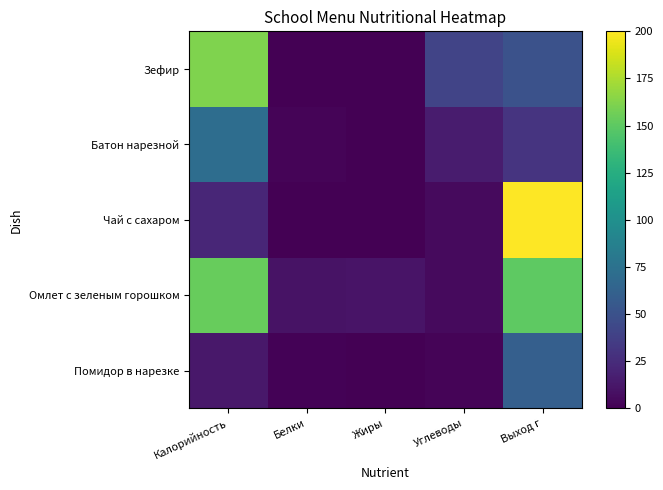

Reading right to left, list all the values displayed in this chart.

Помидор в нарезке: Выход г=60.0	Углеводы=2.0	Жиры=0.0	Белки=1.0	Калорийность=13.0
Омлет с зеленым горошком: Выход г=150.0	Углеводы=4.8	Жиры=10.6	Белки=9.7	Калорийность=153.5
Чай с сахаром: Выход г=200.0	Углеводы=5.2	Жиры=0.0	Белки=0.1	Калорийность=21.4
Батон нарезной: Выход г=30.0	Углеводы=15.0	Жиры=0.0	Белки=2.0	Калорийность=71.0
Зефир: Выход г=50.0	Углеводы=39.9	Жиры=0.1	Белки=0.4	Калорийность=161.7